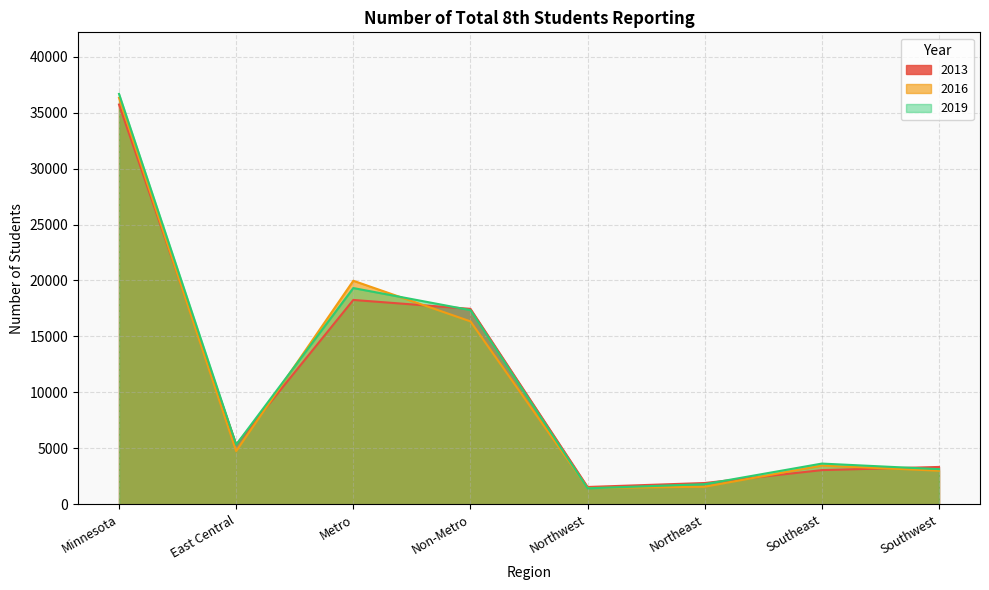

True or false: 2019 has more than 2 points higher than both neighbors.

False